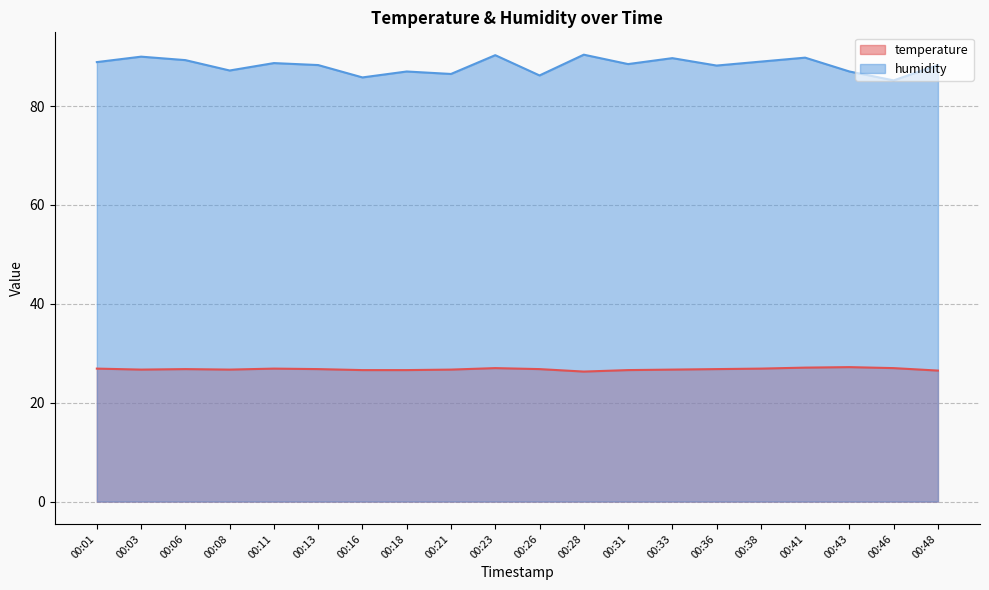

At which category does humidity reach its first local peak?

00:03